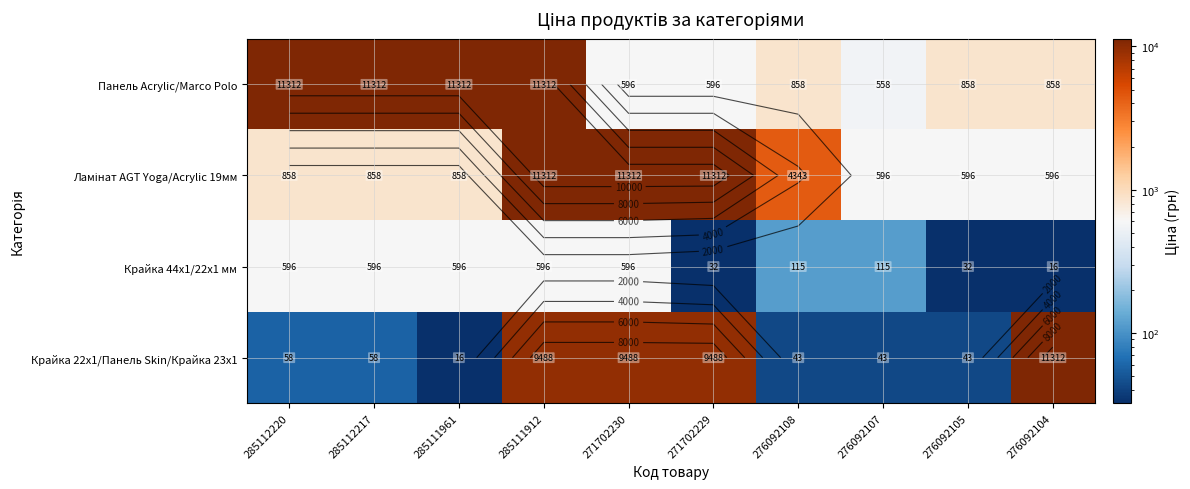

What is the total value across all series at 276092105?

1529.5